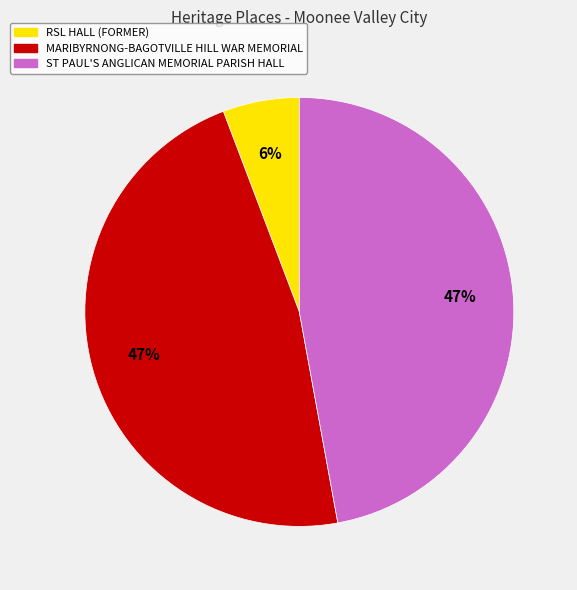

What percentage is the ST PAUL'S ANGLICAN MEMORIAL PARISH HALL slice, to the nearest percent?

47%